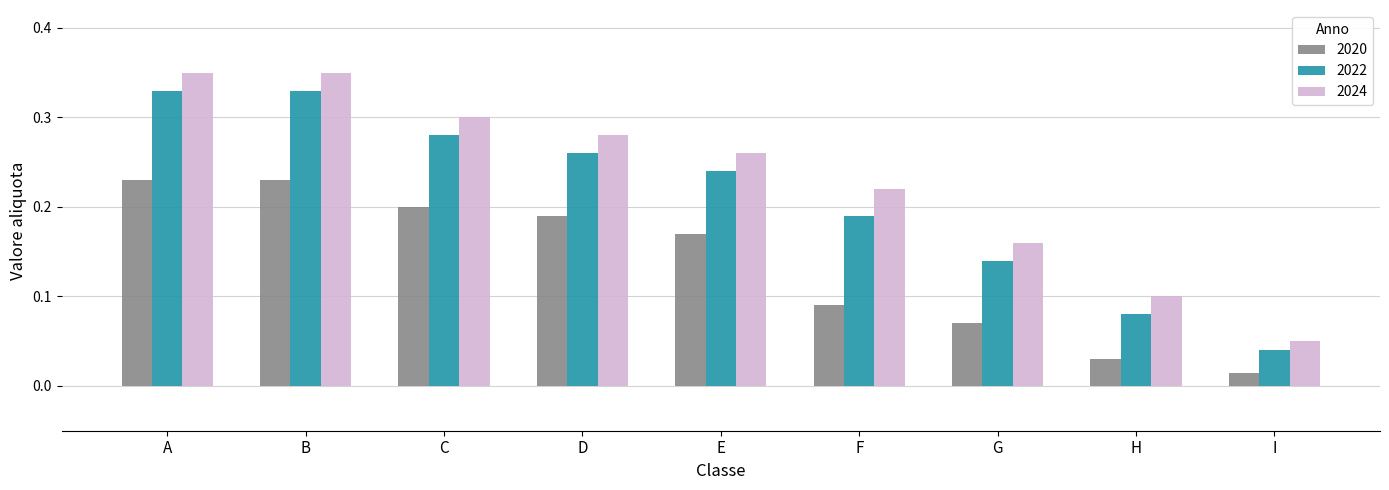

What are all the series names shown in the legend?

2020, 2022, 2024